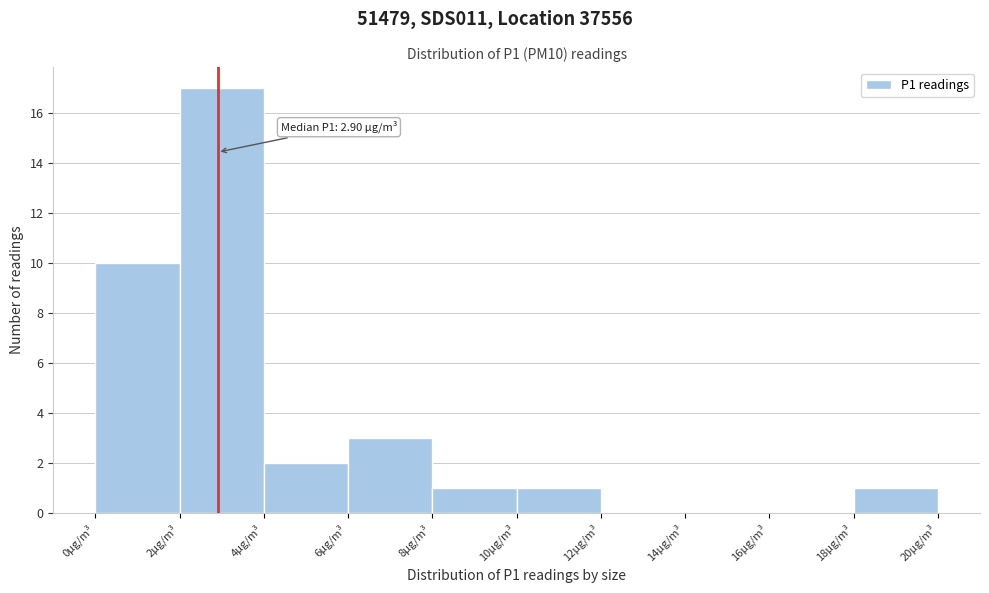

Which range on the x-axis has the tallest bar?

2 to 4